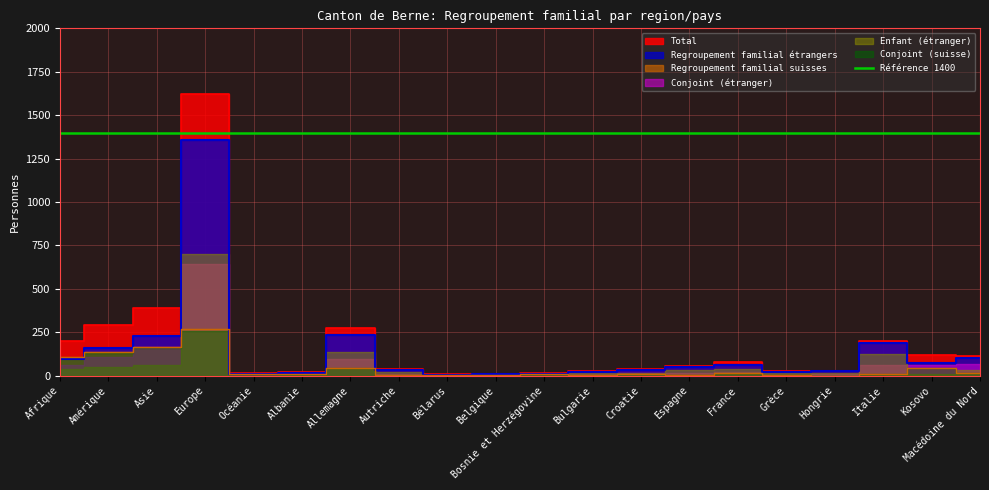

The value of Regroupement familial suisses at Albanie is 11. True or false?

False